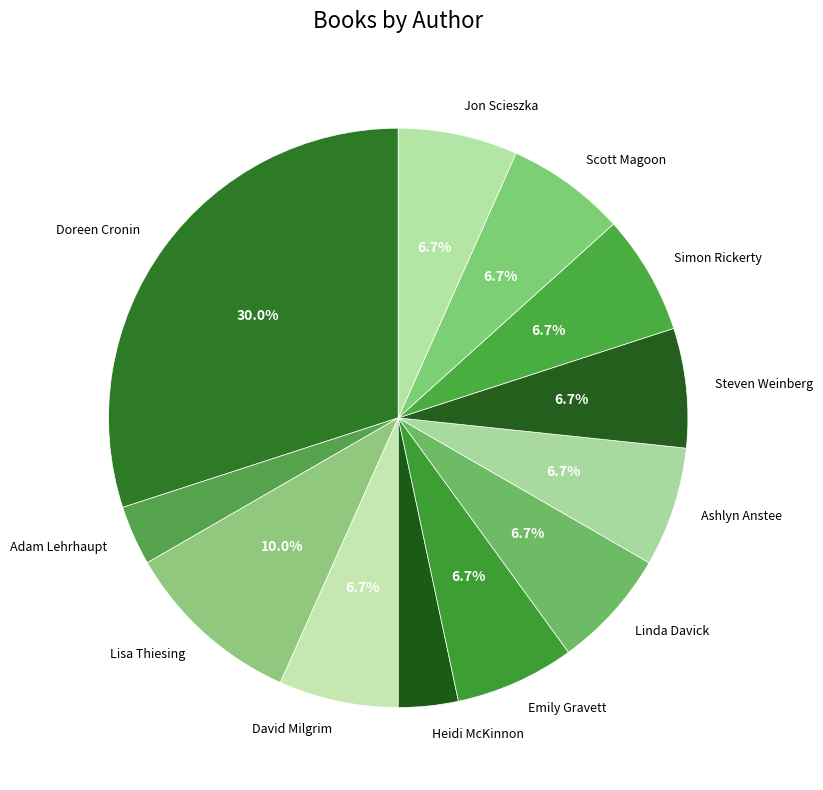

Which has a higher value, Heidi McKinnon or Ashlyn Anstee?

Ashlyn Anstee